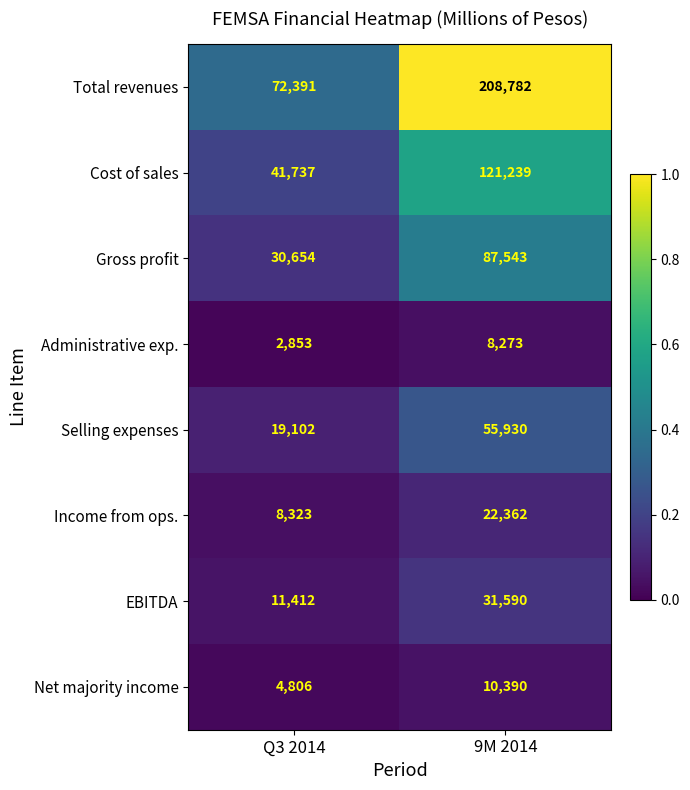

What is the difference between the highest and lowest values at 9M 2014?

200509